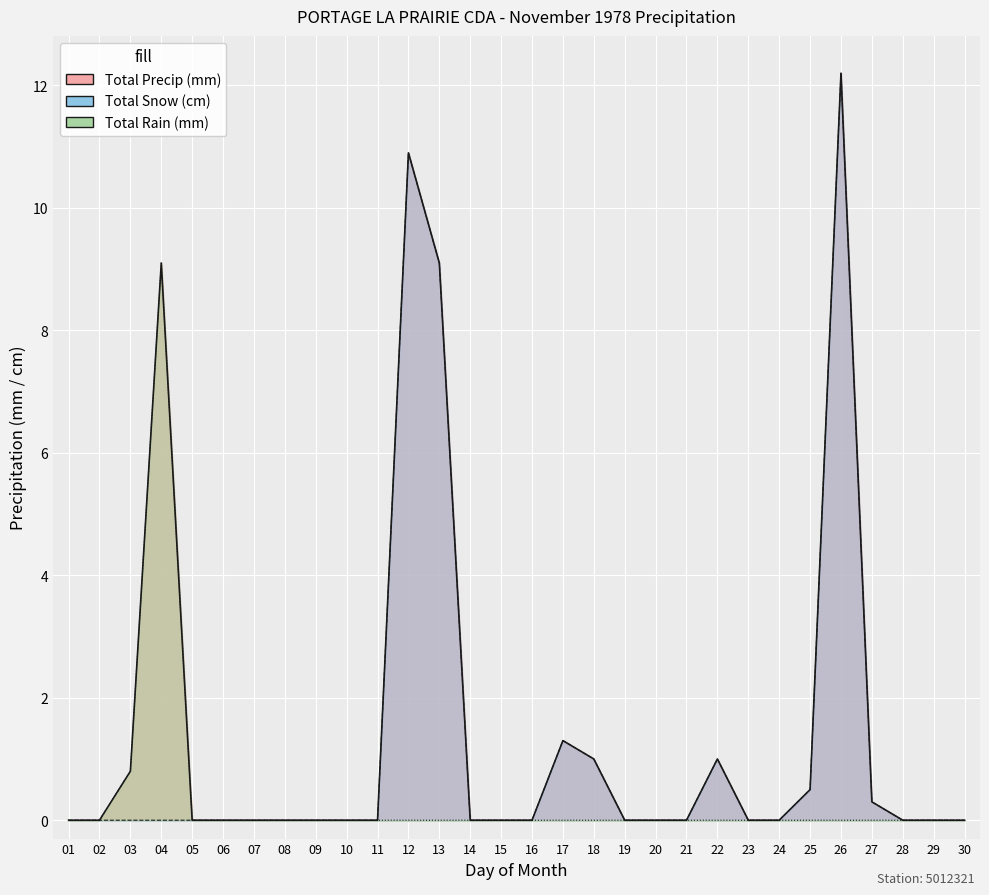

Between 04 and 29, which series saw the biggest shift?

Total Precip (mm)